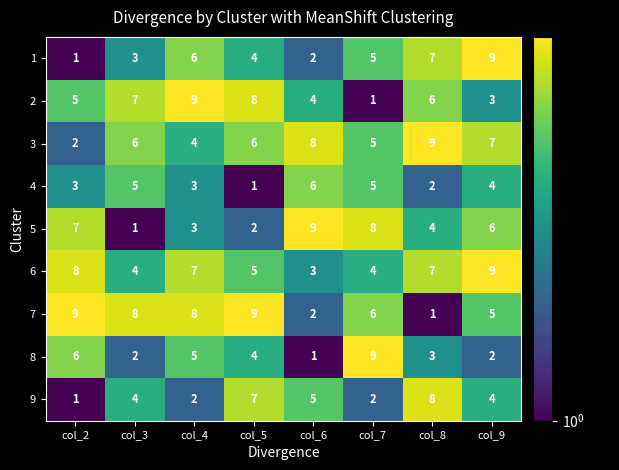

The value of 4 at col_8 is 2. True or false?

True